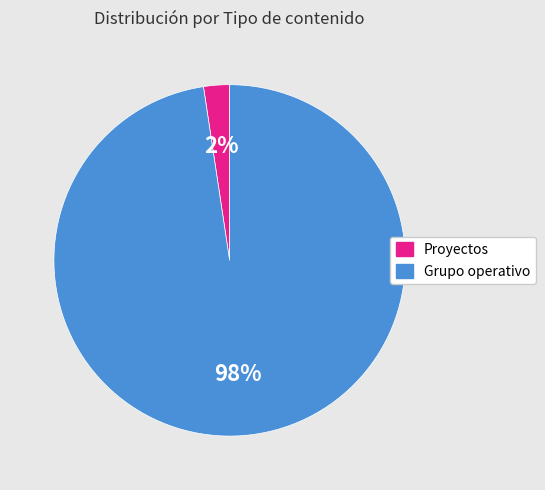

To the nearest percent, what is the average slice percentage?

50%